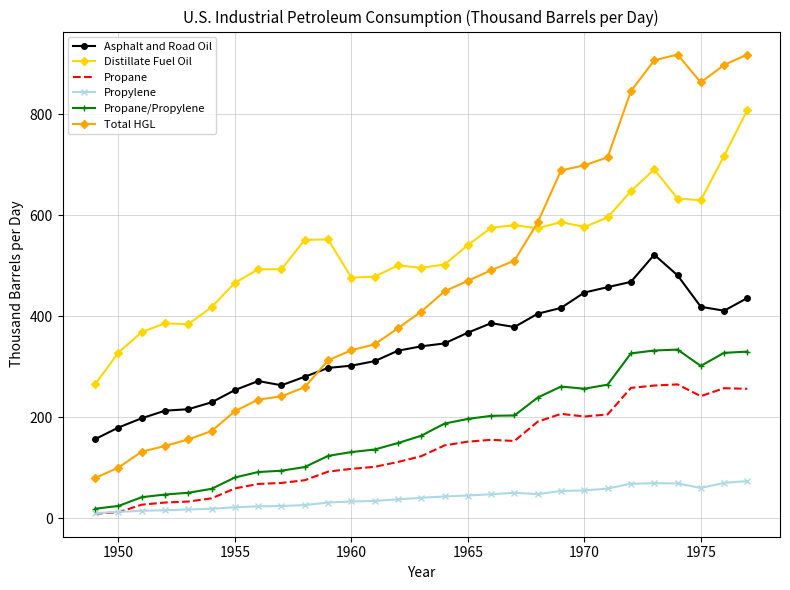

Which series has the largest total across all categories?

Distillate Fuel Oil